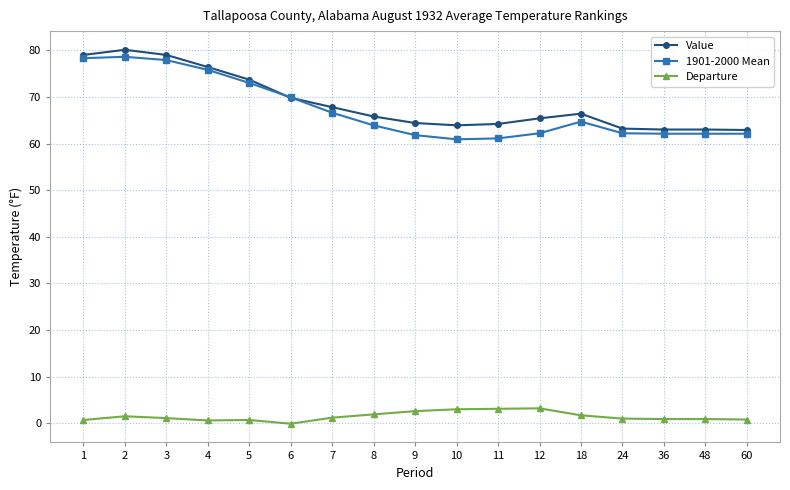

How many categories are shown in the chart?

17